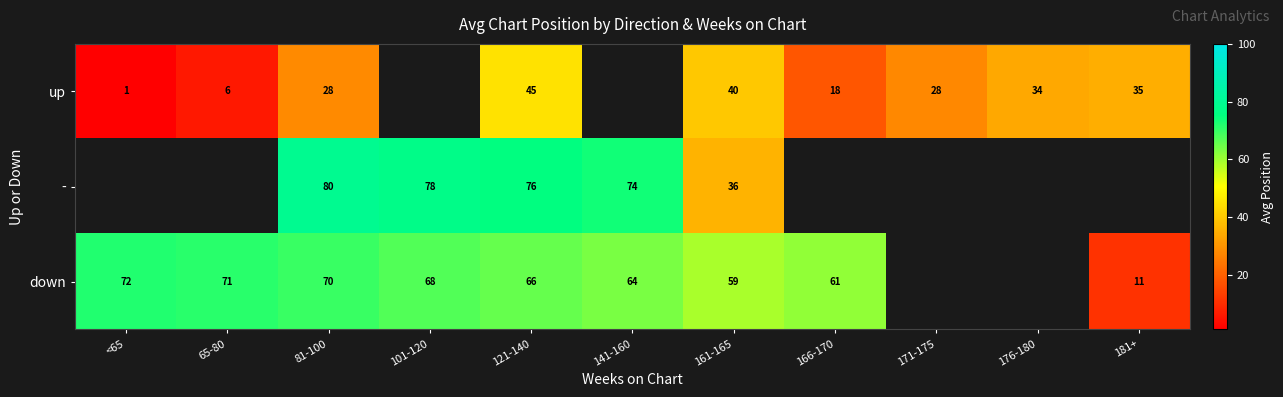

At 161-165, list the series in order from largest to smallest.

down, up, -